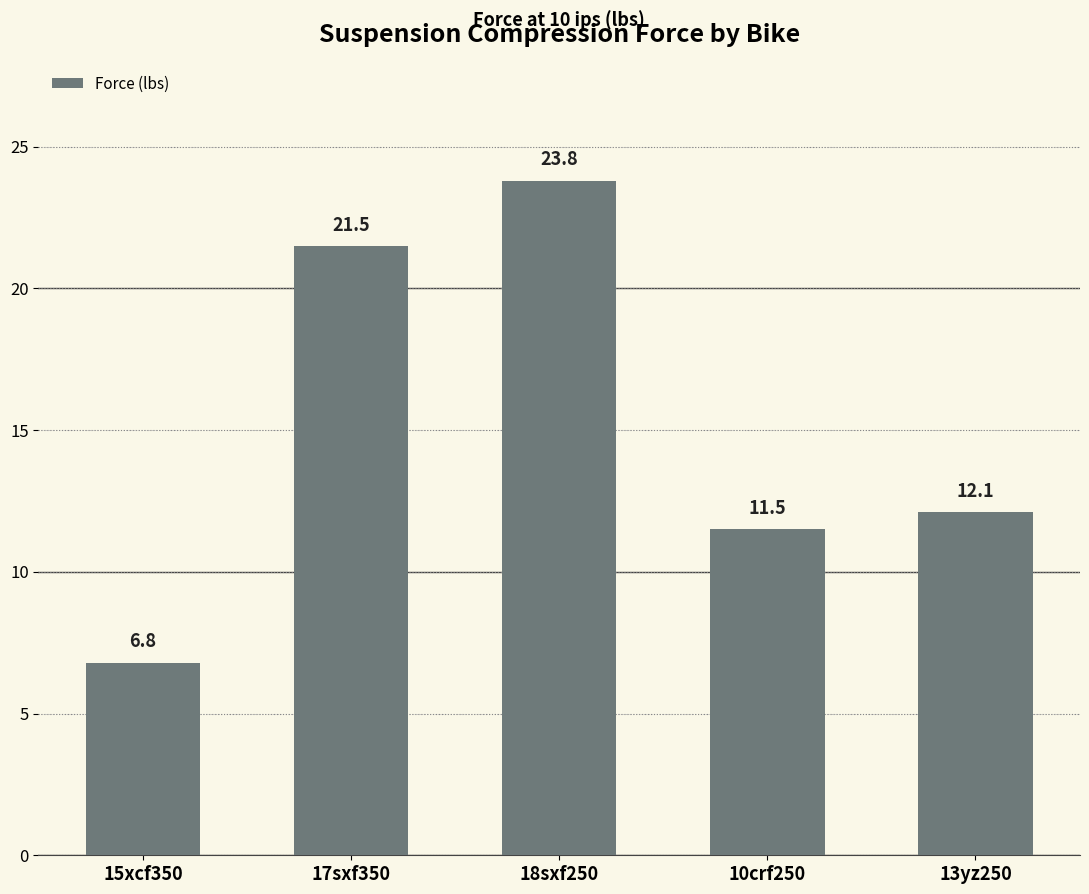

Read the value at 15xcf350.

6.8